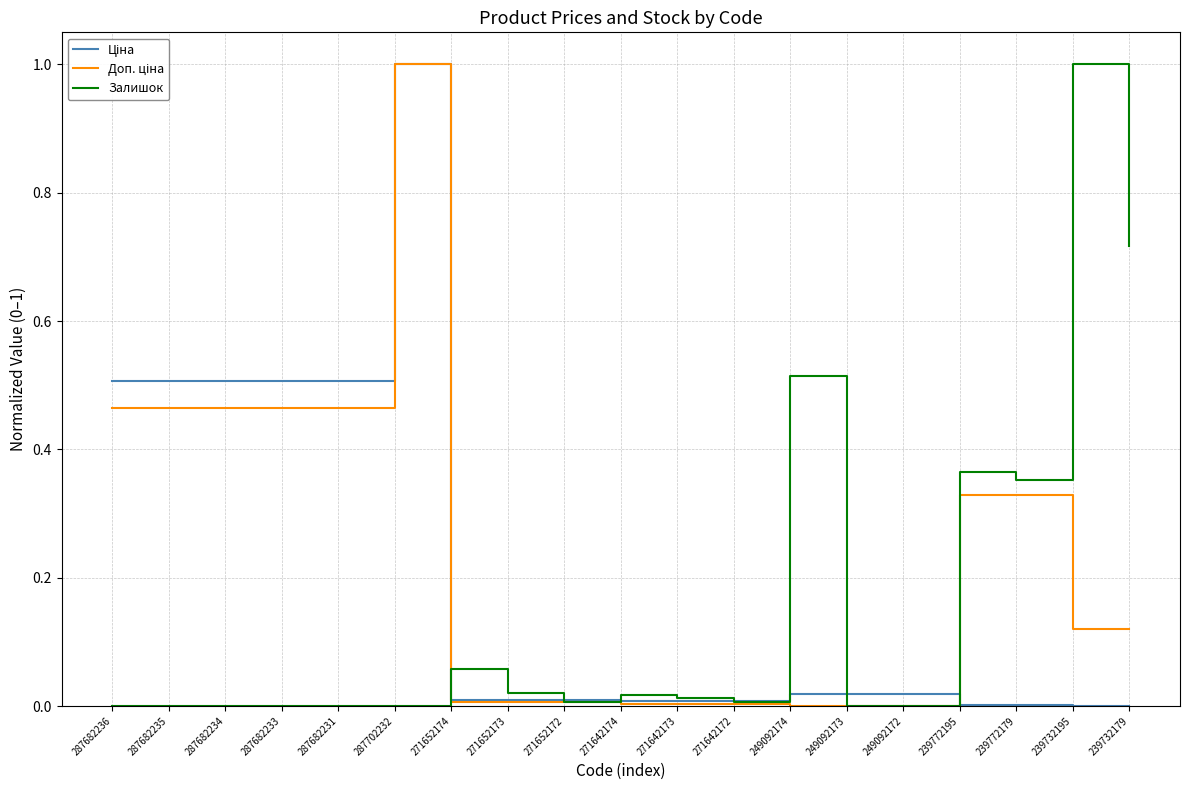

What is the total value across all series at 287682233?

1.0